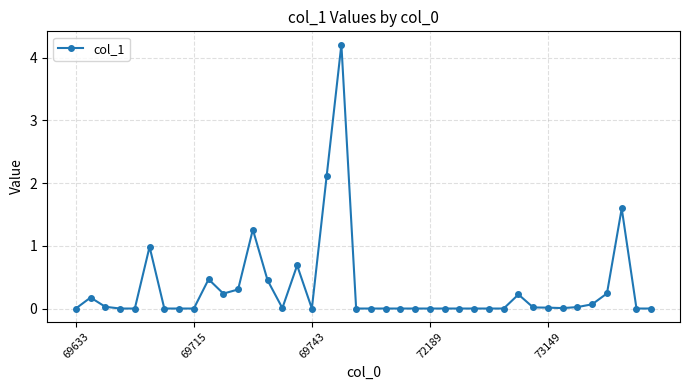

True or false: there are more than 1 points higher than both neighbors.

True